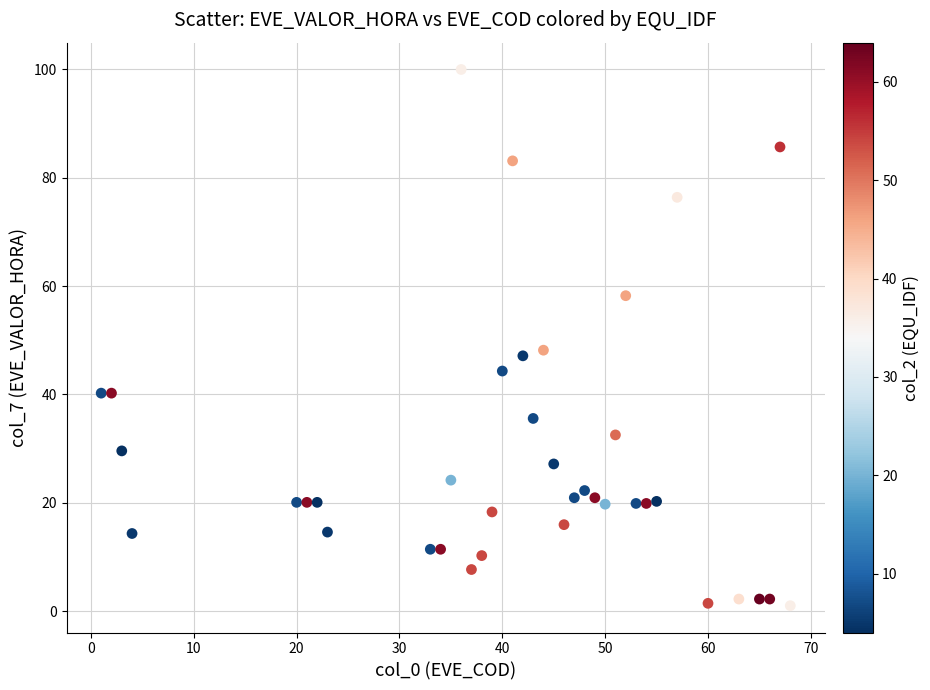

What is the range of X values (max minus min)?

67.0